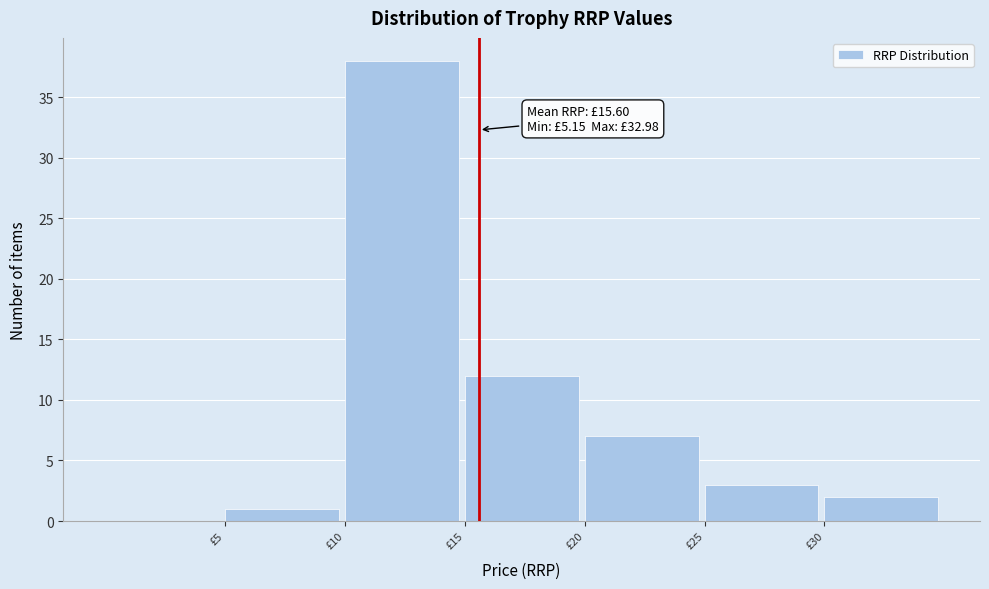

Which range on the x-axis has the tallest bar?

10 to 15